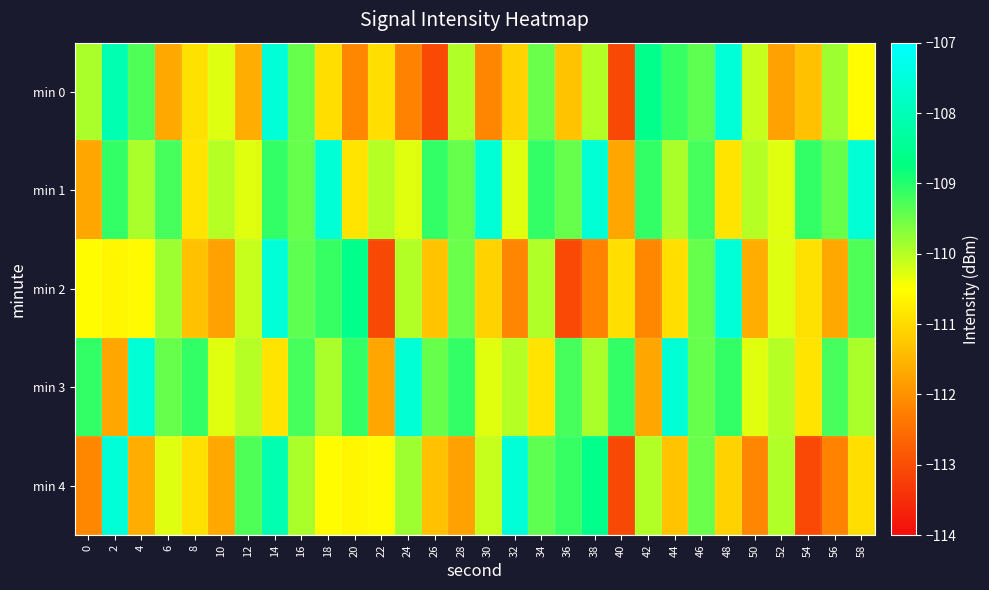

What is the difference between the highest and lowest values at 12?

2.3